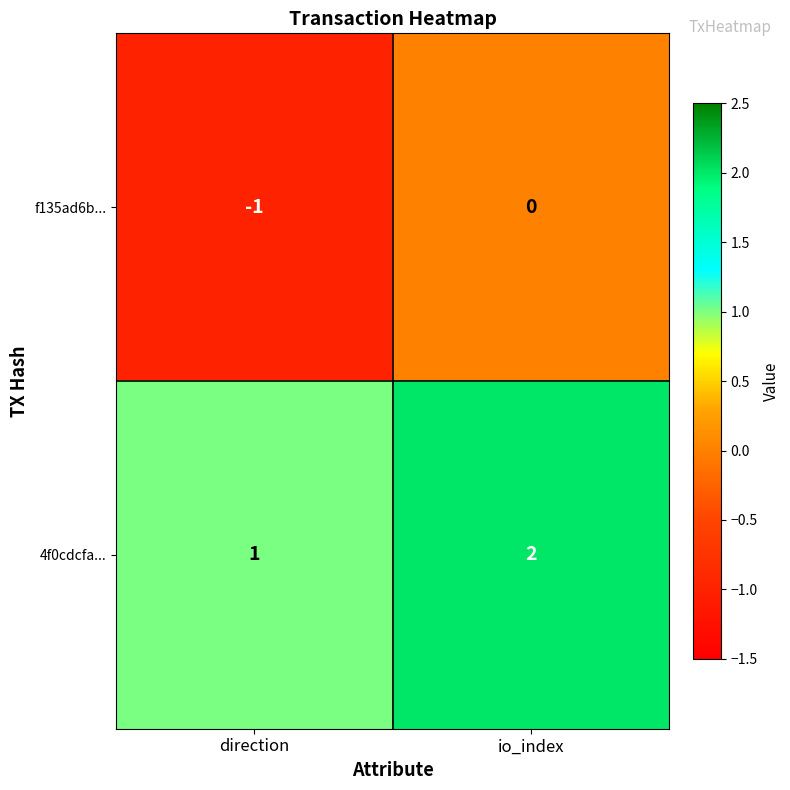

Reading left to right, transcribe all the data shown in this chart.

f135ad6b...: direction=-1	io_index=0
4f0cdcfa...: direction=1	io_index=2